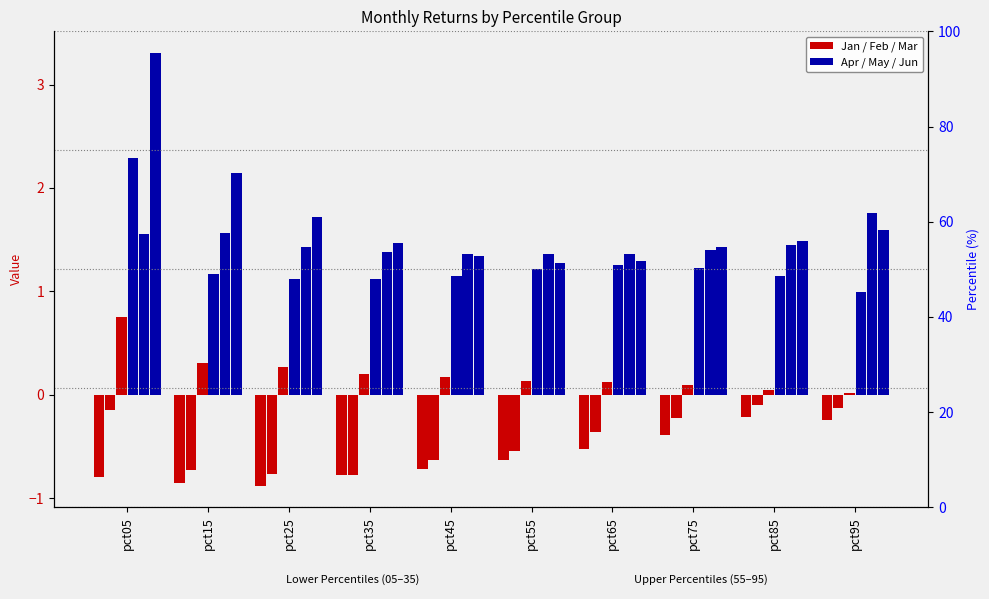

What is the smallest value displayed?

-0.9